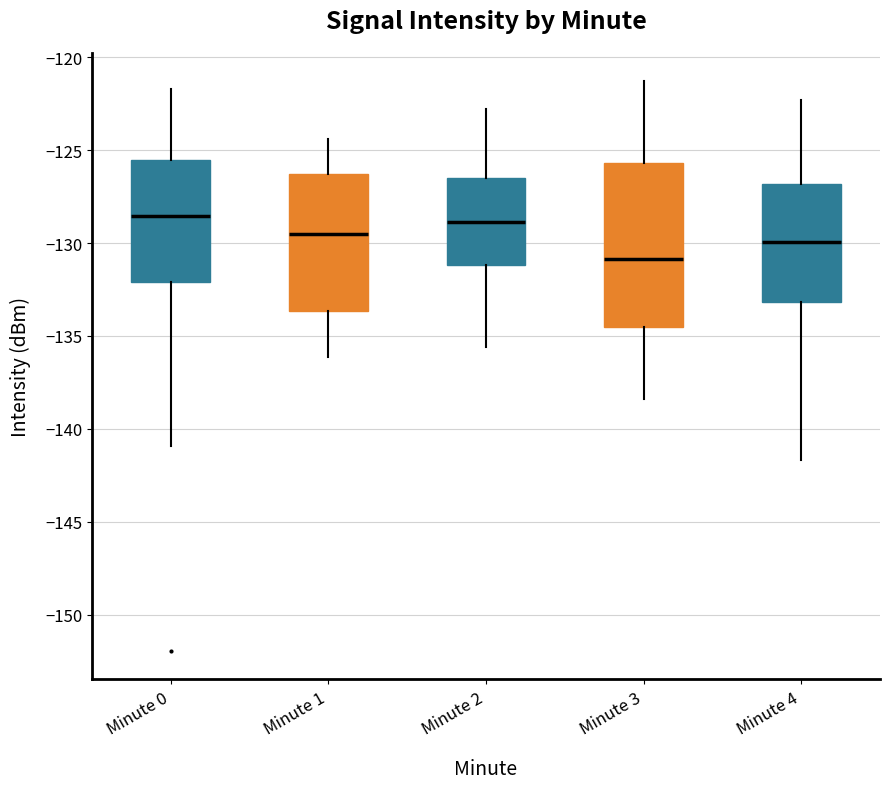

Where is the lower edge of the box for Minute 1 on the y-axis? The values are not printed on the chart, so give them approximately, as read against the axis.

-133.5